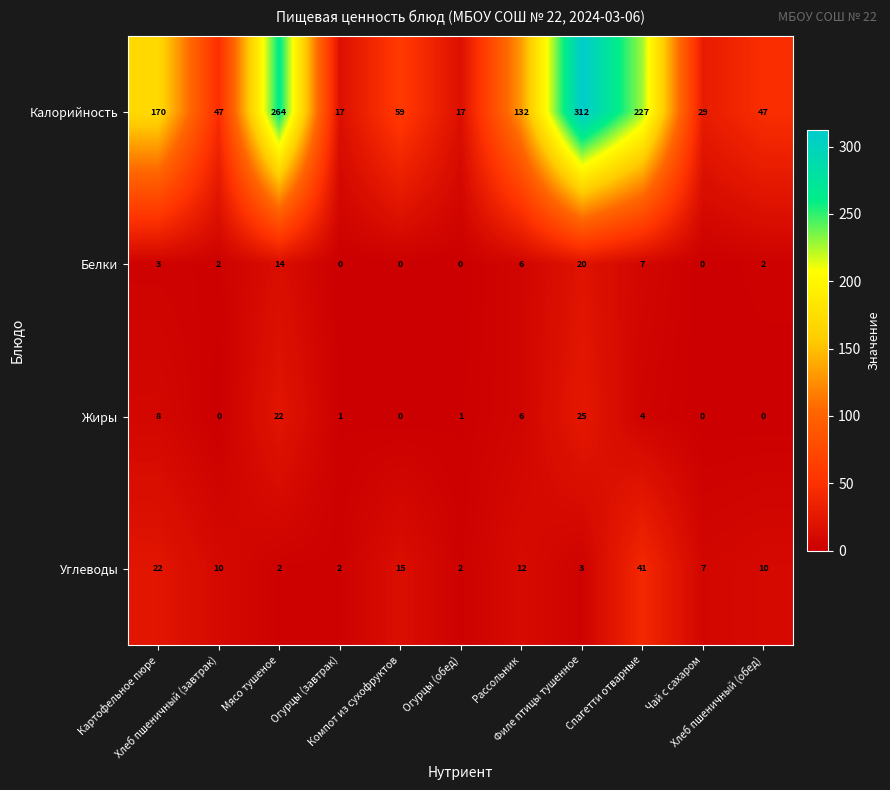

How many values in the Белки series are below 2?

4